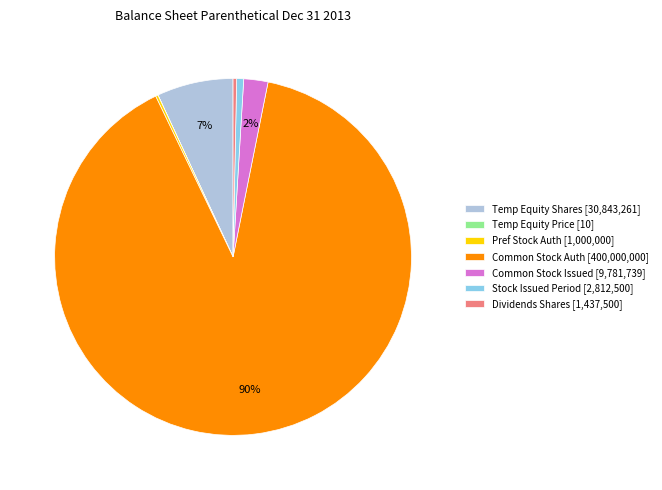

Which category accounts for the majority?

Common Stock Auth [400,000,000]